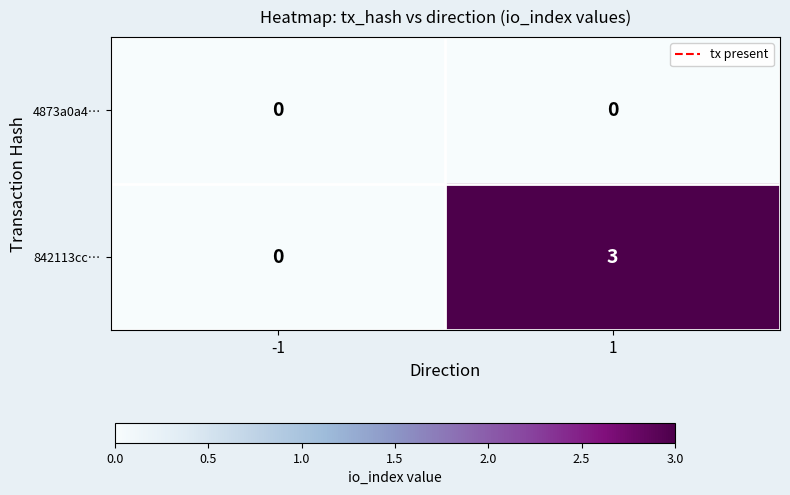

The value of 842113cc… at 1 is 3. True or false?

True